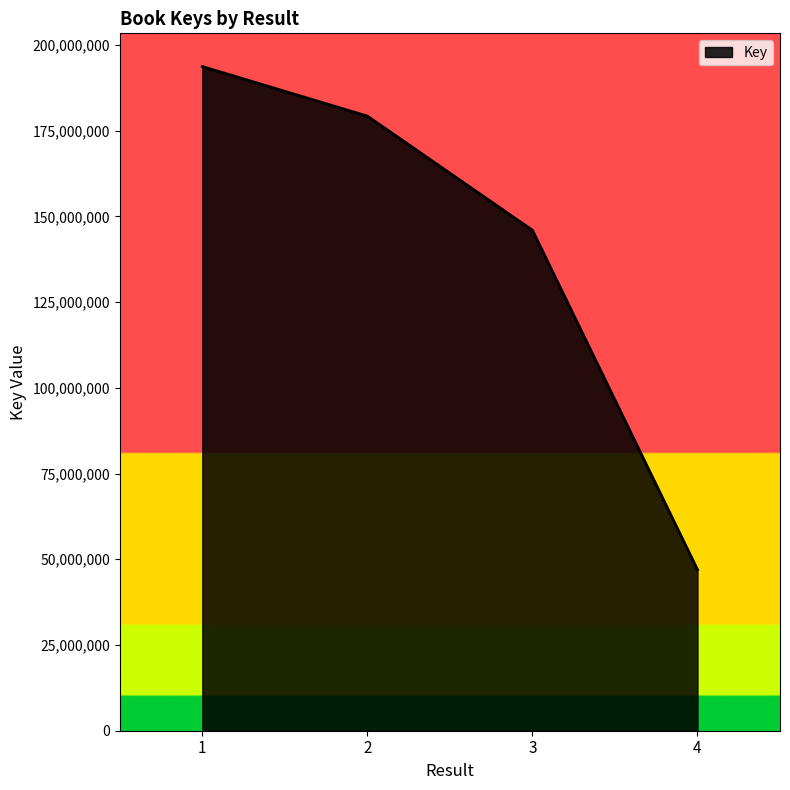

What is the difference between the values at 1 and 2?

14454412